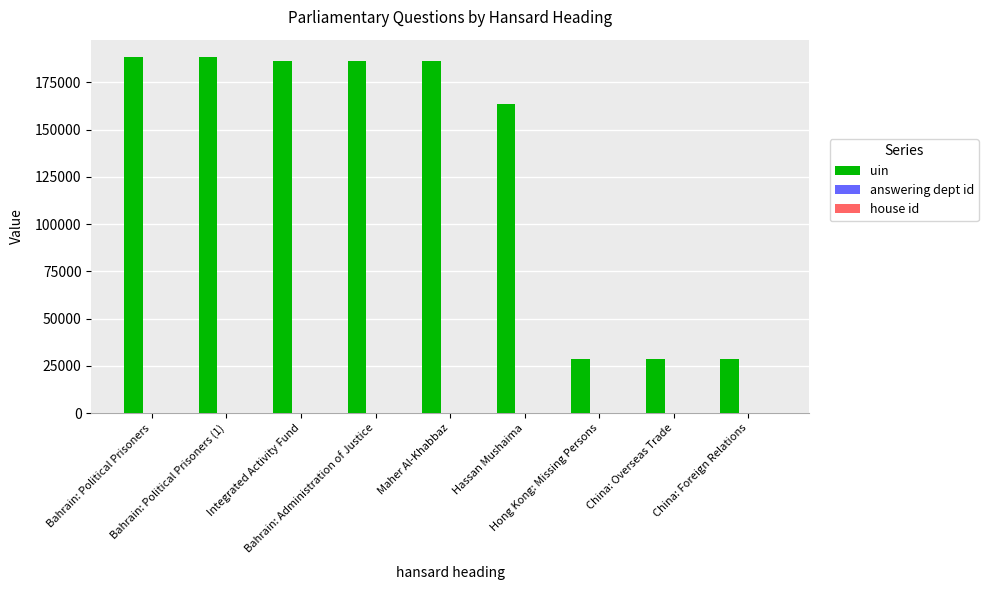

What is the greatest value displayed?

188258